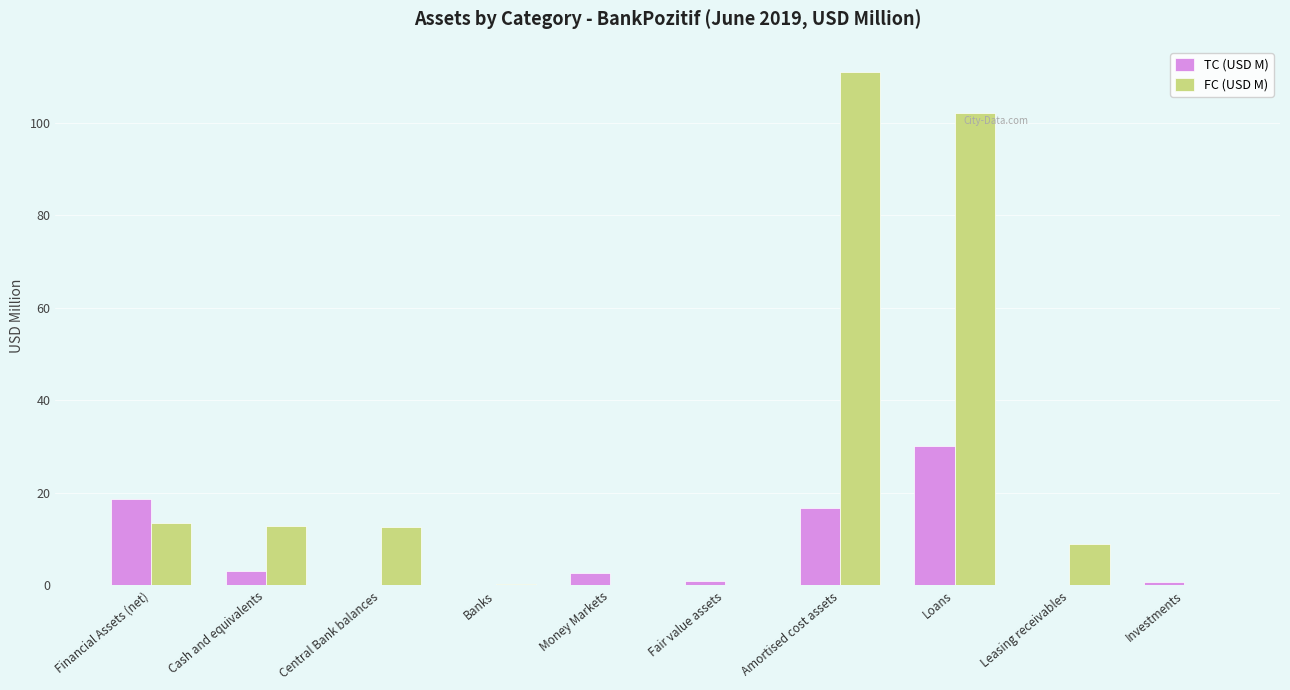

At which category is the sum across all series the highest?

Loans